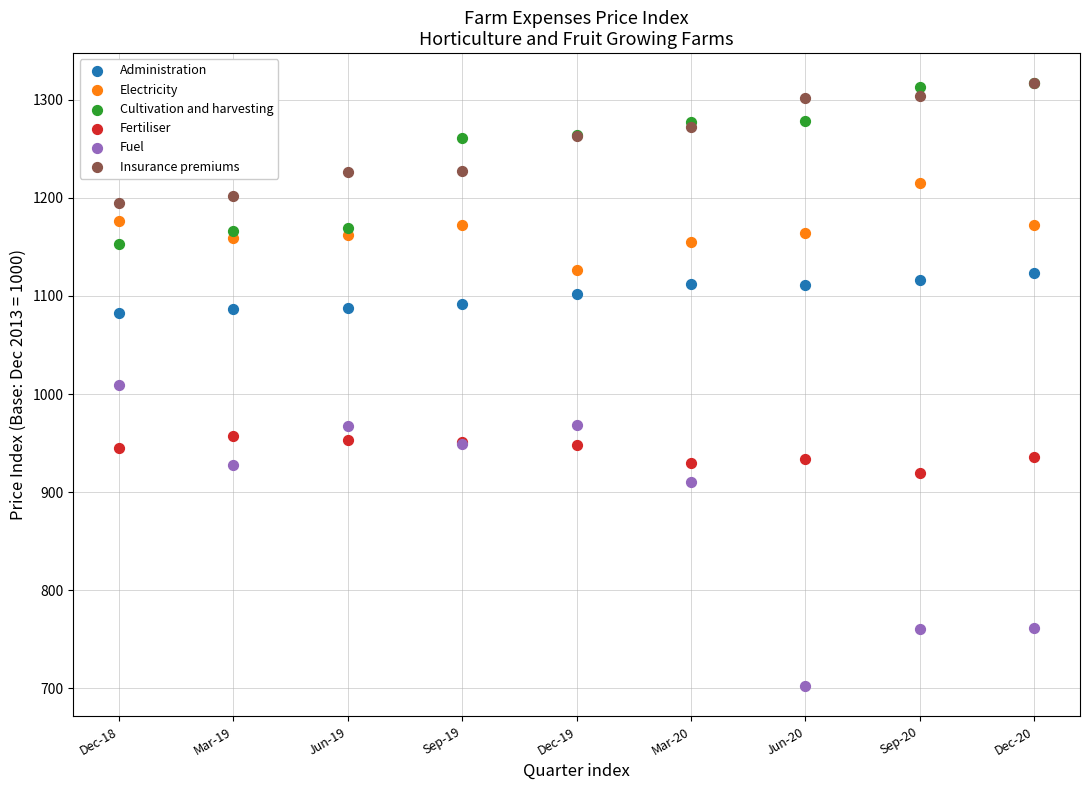

In the Fuel series, what Y value is closest to 855?

910